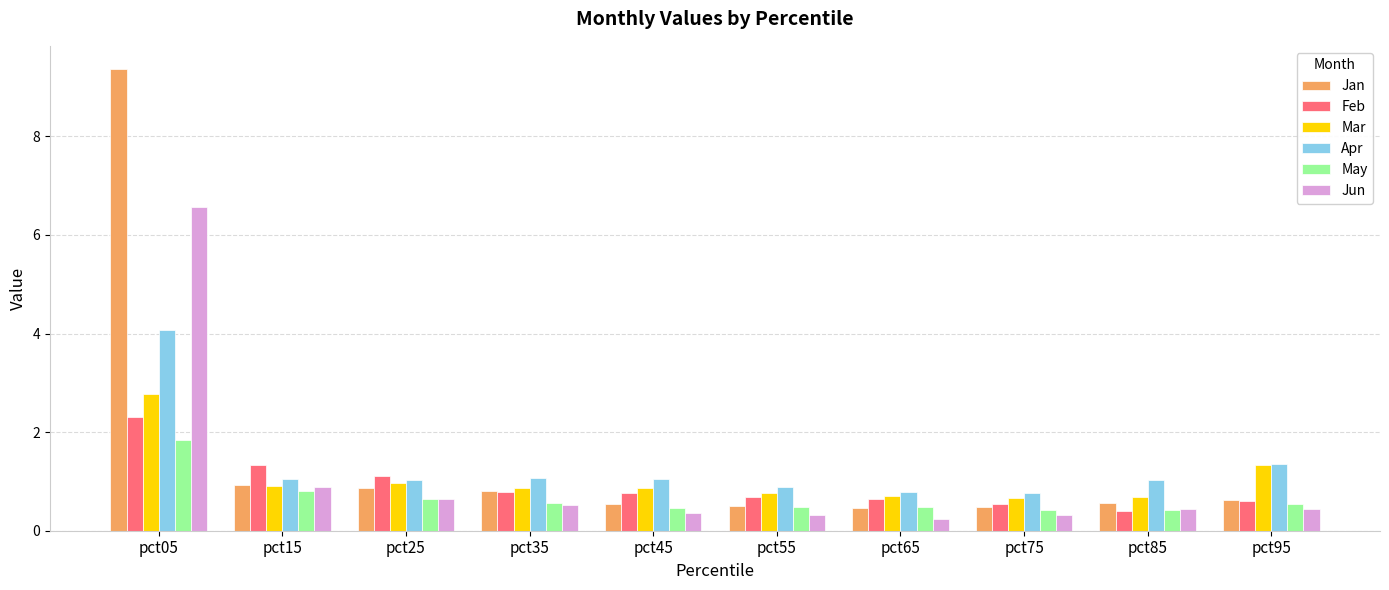

List the series in order of their peak value, highest first.

Jan, Jun, Apr, Mar, Feb, May